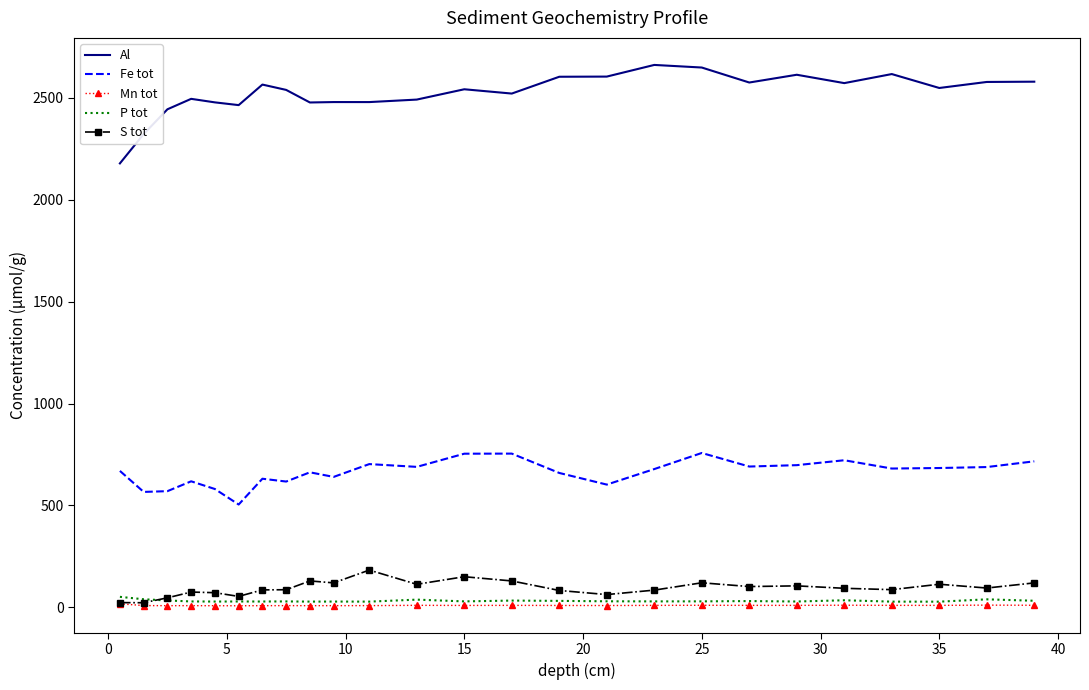

Which series has the widest spread of values?

Al